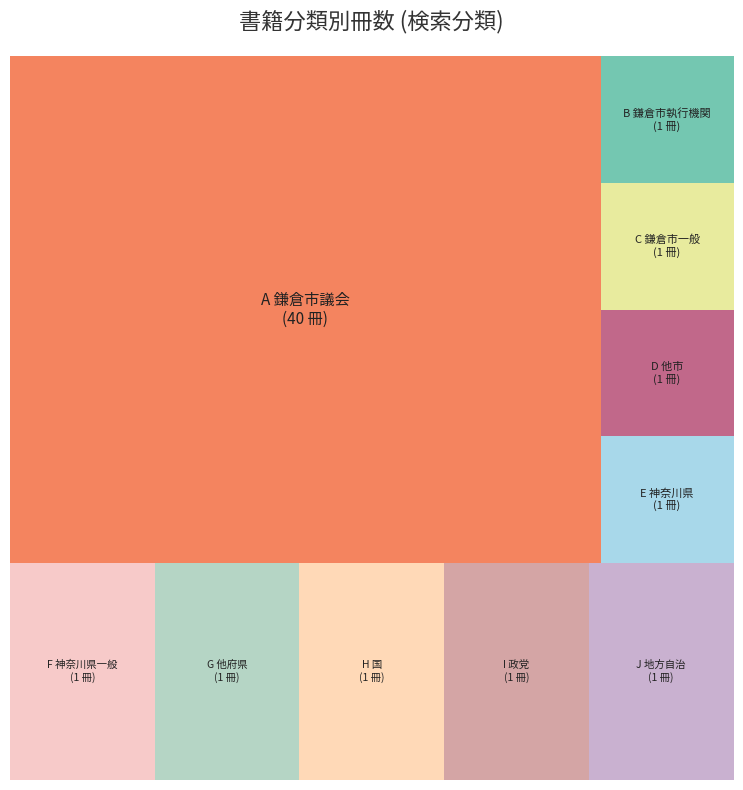

To the nearest percent, what is the average slice percentage?

10%